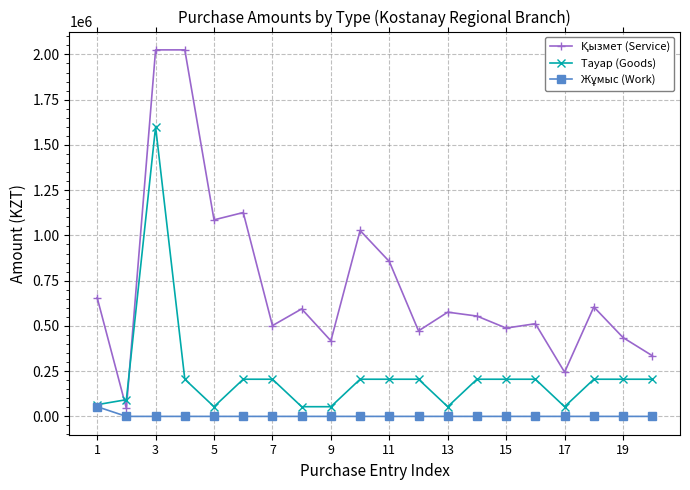

True or false: Тауар (Goods) has more than 0 interior local peaks.

True